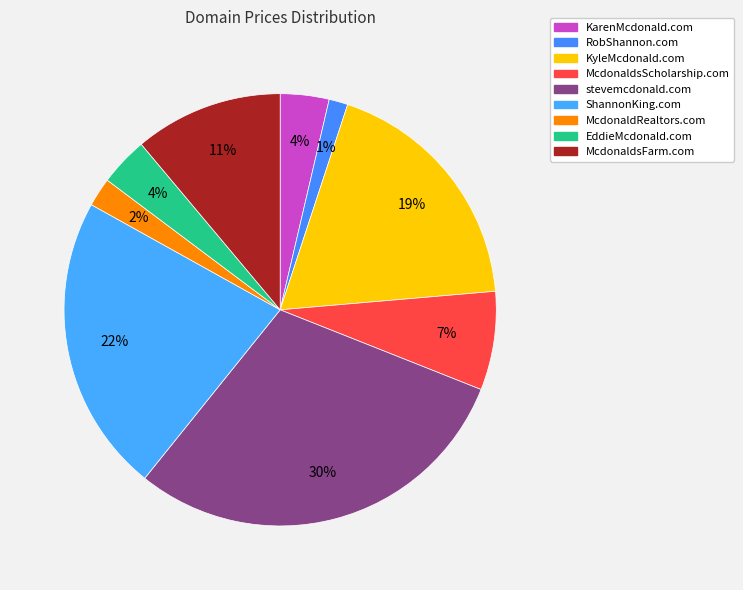

What is the change in value from RobShannon.com to stevemcdonald.com?

+38000